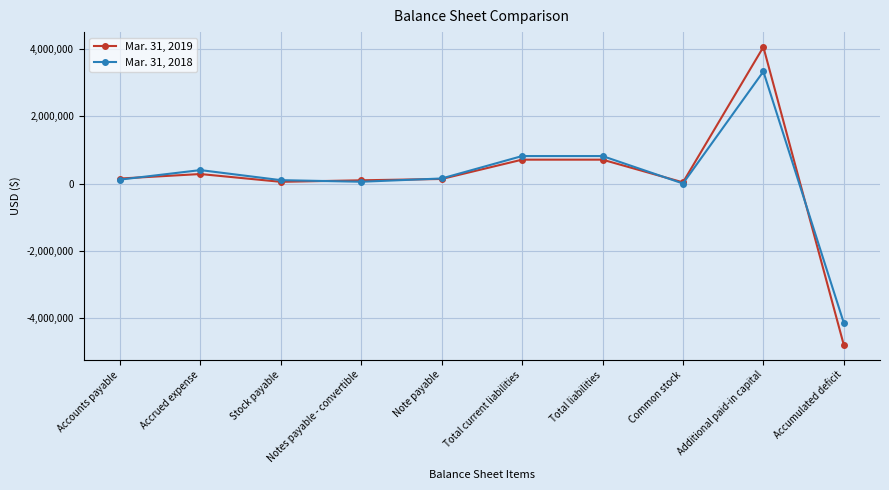

Count the number of data series in this chart.

2